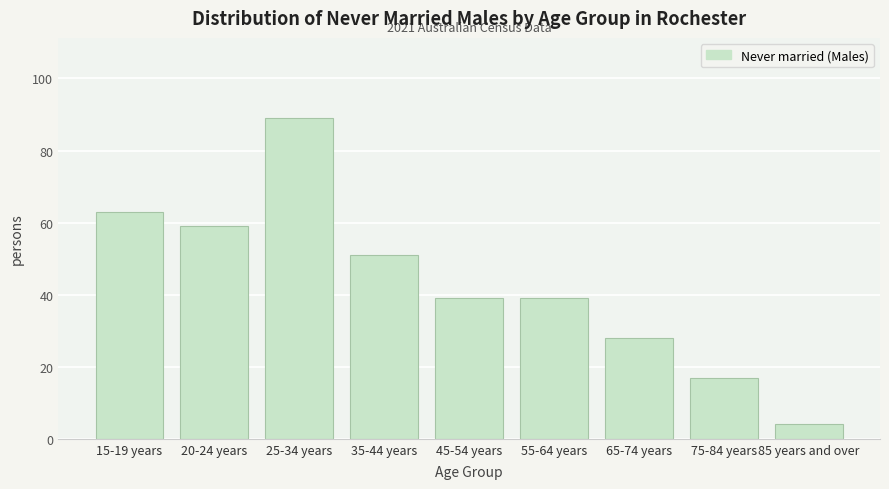

Reading left to right, list all the values displayed in this chart.

63	59	89	51	39	39	28	17	4